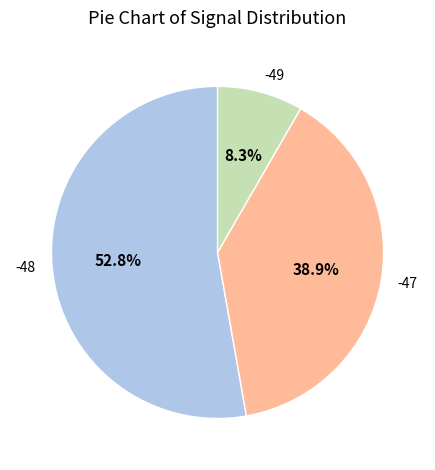

What percentage is NOT represented by -48?

47.2%